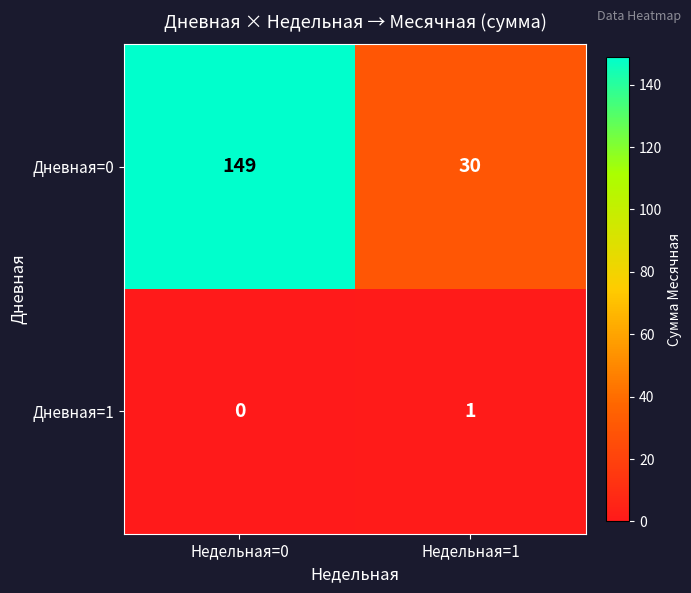

Reading right to left, list all the values displayed in this chart.

Дневная=0: 30	149
Дневная=1: 1	0